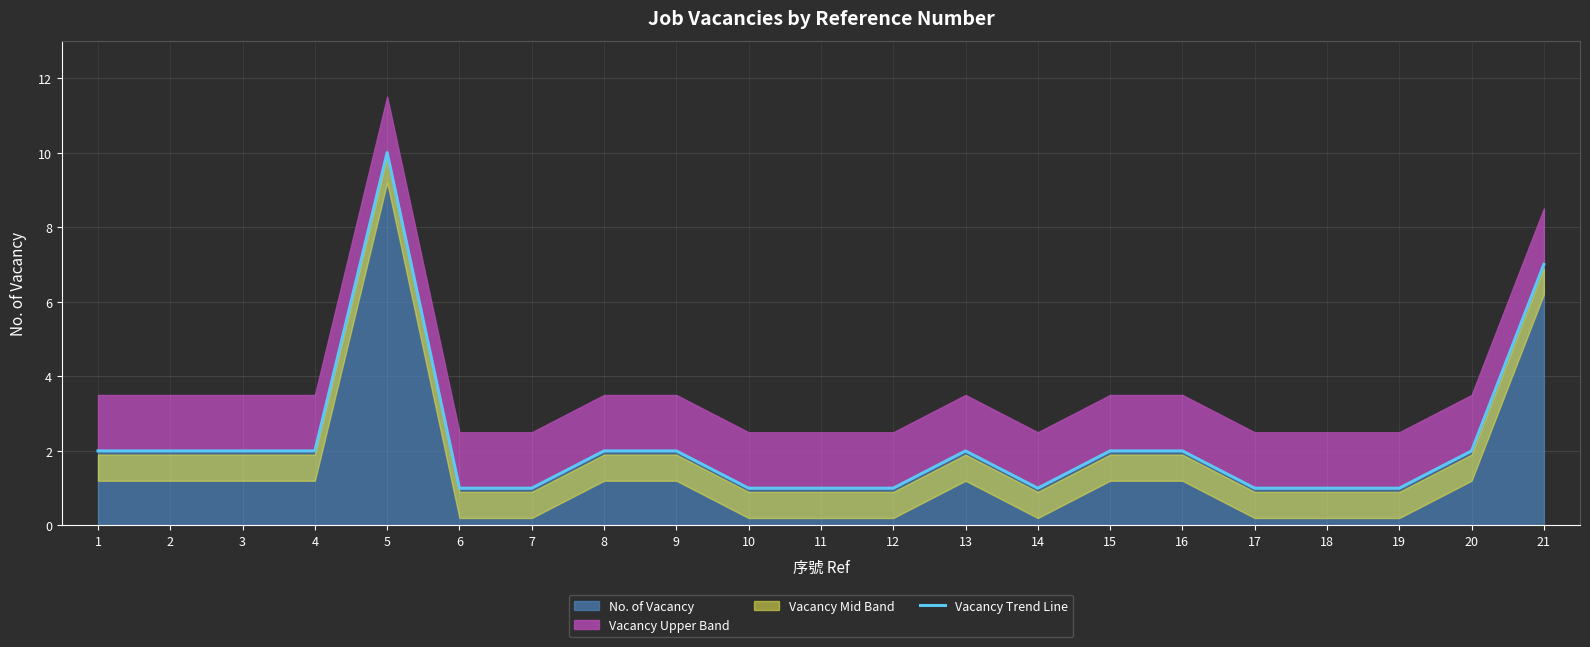

Reading right to left, extract all data points from this chart.

21=7	20=2	19=1	18=1	17=1	16=2	15=2	14=1	13=2	12=1	11=1	10=1	9=2	8=2	7=1	6=1	5=10	4=2	3=2	2=2	1=2